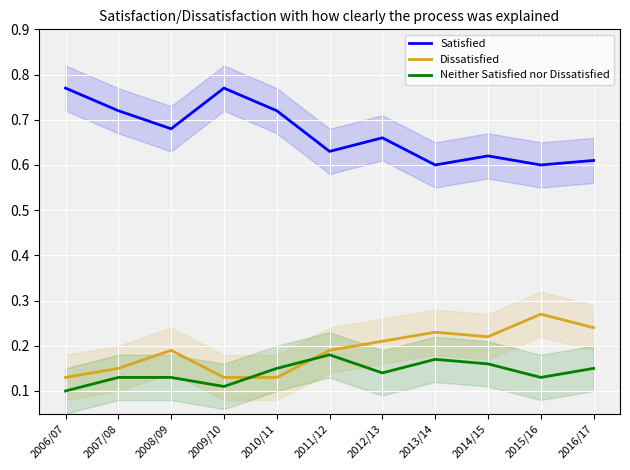

What is the difference between the highest and lowest values at 2008/09?

0.6